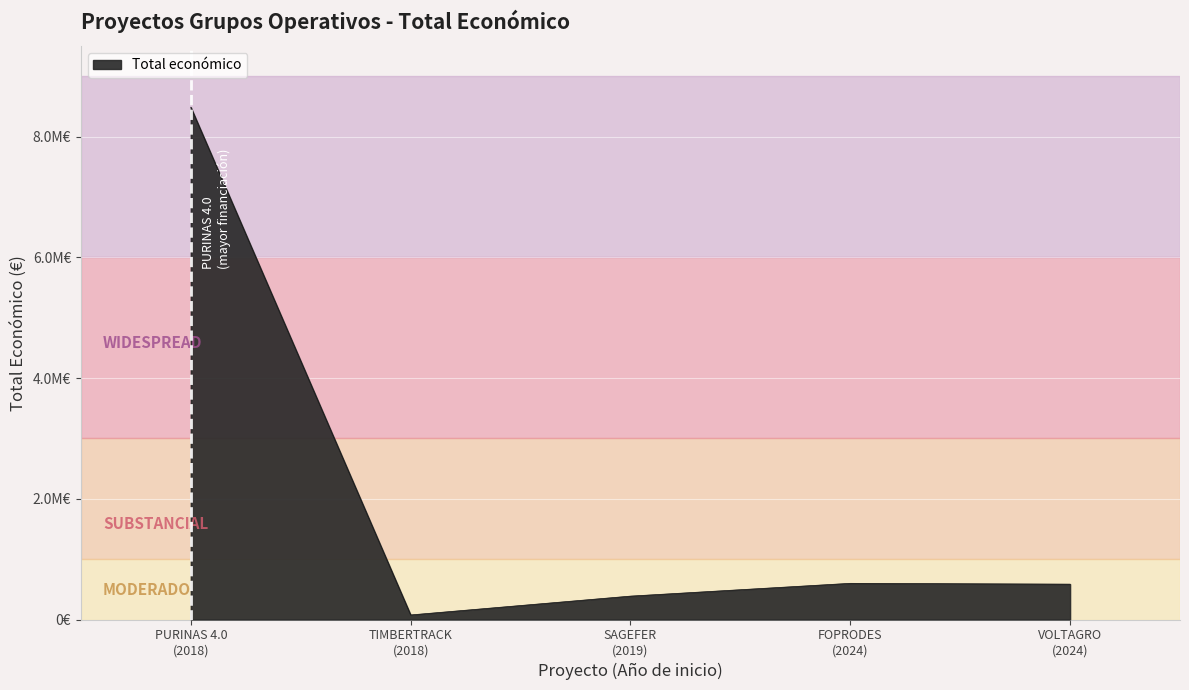

What is the average value?

2026534